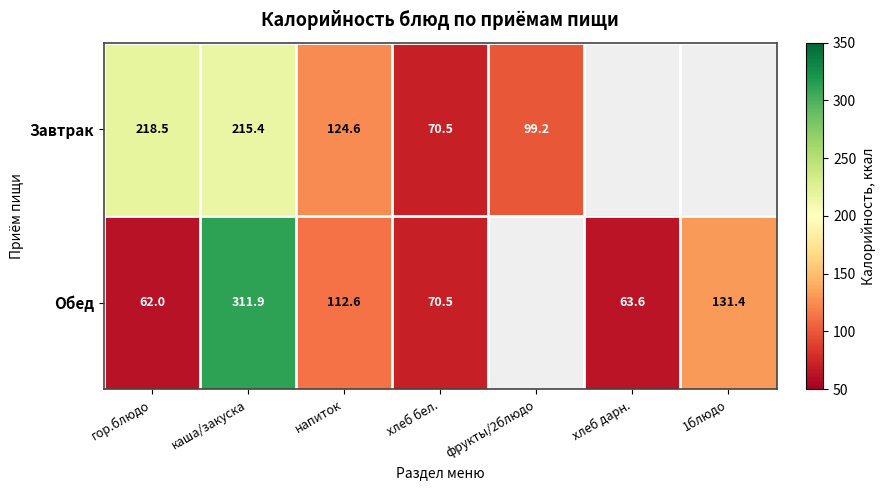

At how many categories does at least one series exceed 257?

1